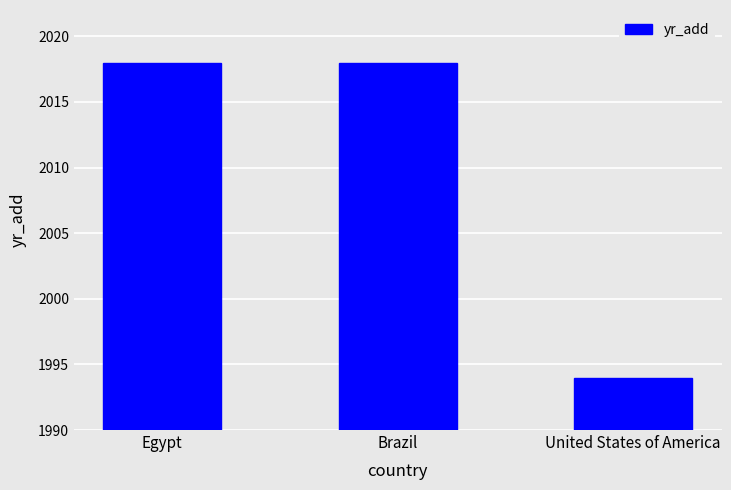

What is the ratio of the value at Egypt to the value at Brazil?

1.0